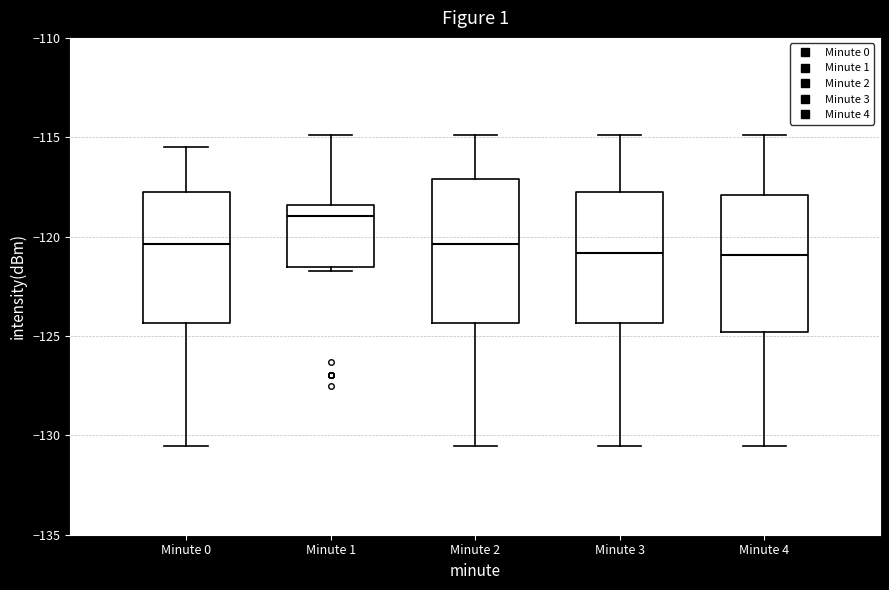

Reading left to right, read every box against the y-axis: the position of its median line, the range the box covers, and the ends of its whiskers. The values are not printed on the chart, so give them approximately, as read against the axis.

Minute 0: median -120.5, box -124.5 to -117.5, whiskers -130.5 to -115.5
Minute 1: median -119.0, box -121.5 to -118.5, whiskers -121.5 (just below the box's lower edge) to -115.0
Minute 2: median -120.5, box -124.5 to -117.0, whiskers -130.5 to -115.0
Minute 3: median -121.0, box -124.5 to -117.5, whiskers -130.5 to -115.0
Minute 4: median -121.0, box -125.0 to -118.0, whiskers -130.5 to -115.0